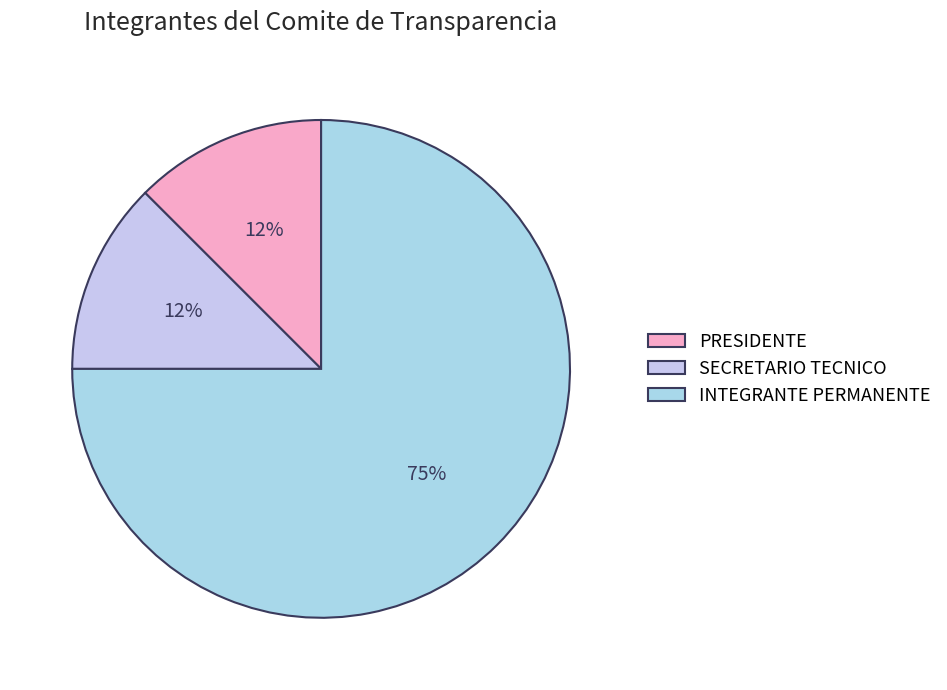

True or false: SECRETARIO TECNICO accounts for 81% of the total.

False